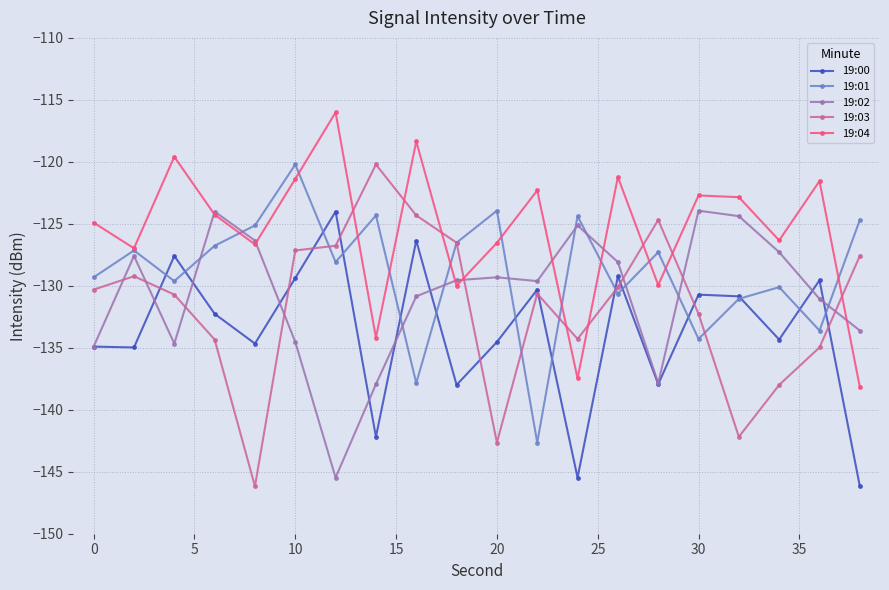

How many interior local peaks does the 19:01 series have?

7